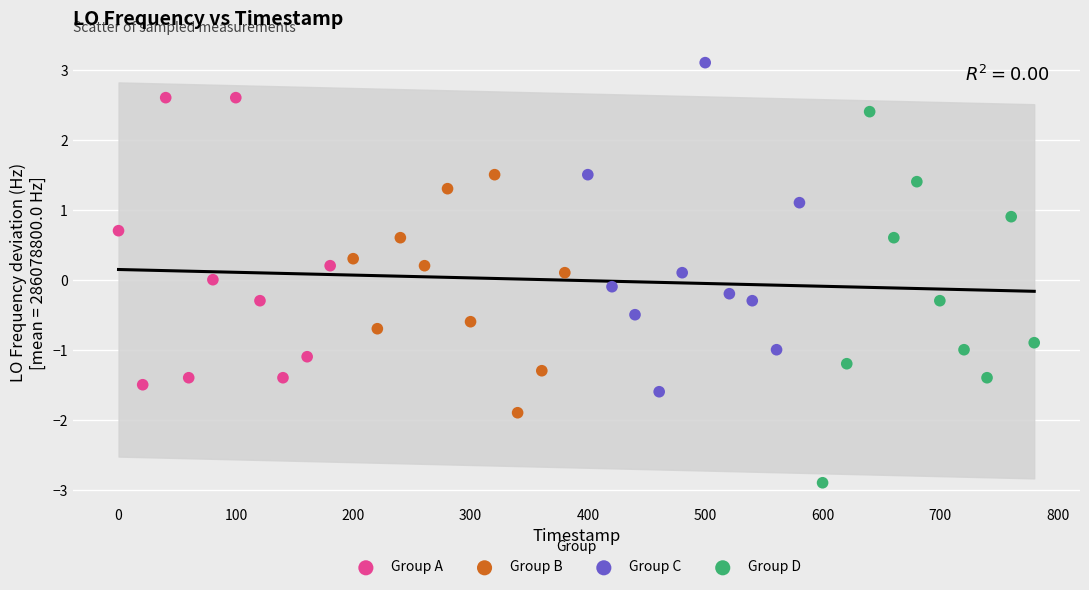

Which series reaches the maximum Y coordinate?

Group C